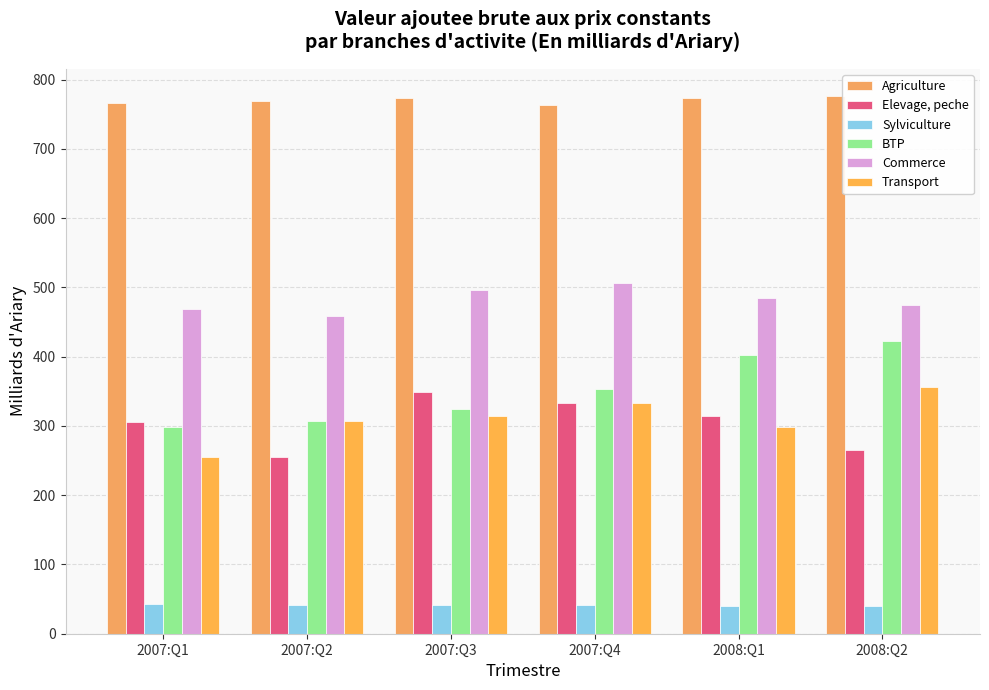

Which series changed the most between 2007:Q4 and 2008:Q2?

BTP